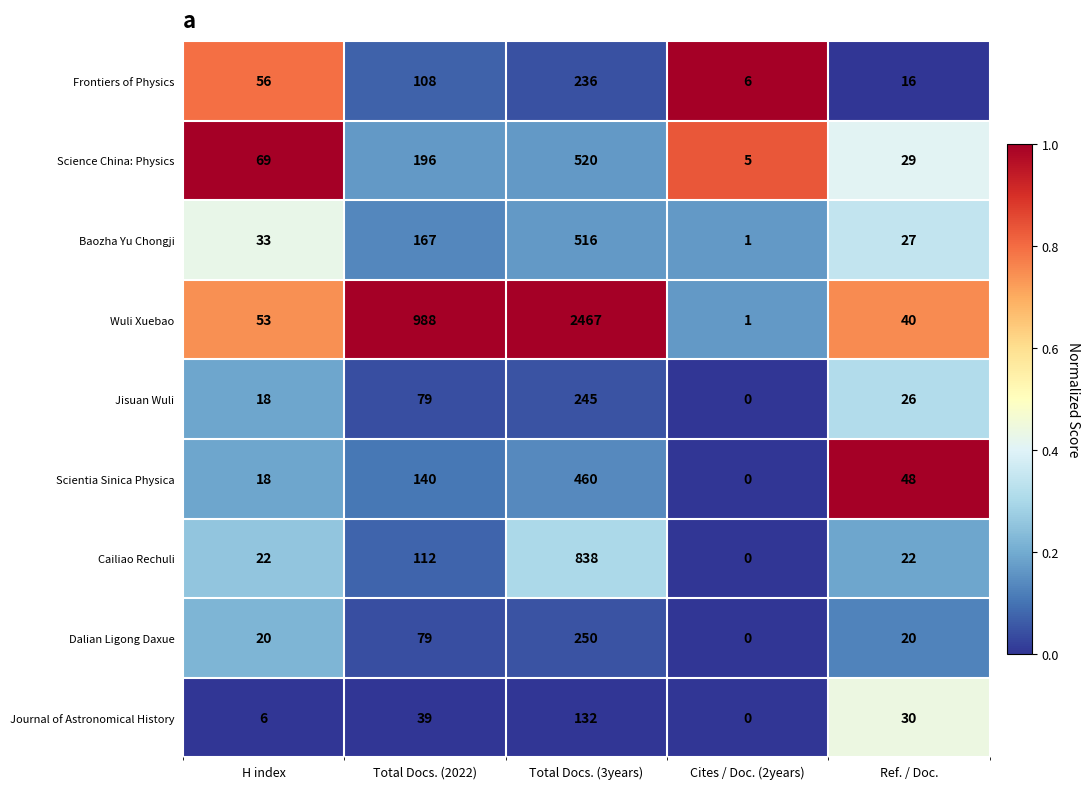

Is it true that Frontiers of Physics equals 10 at Cites / Doc. (2years)?

False